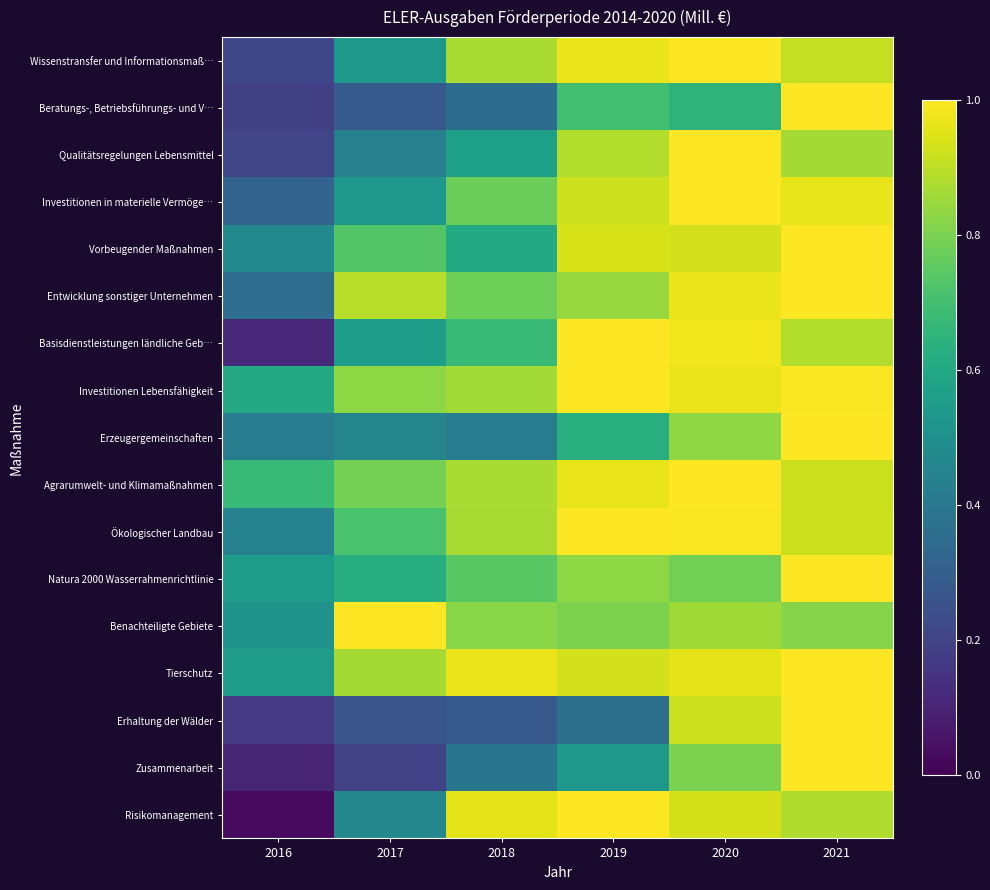

What is the total value across all series at 2019?

14.3